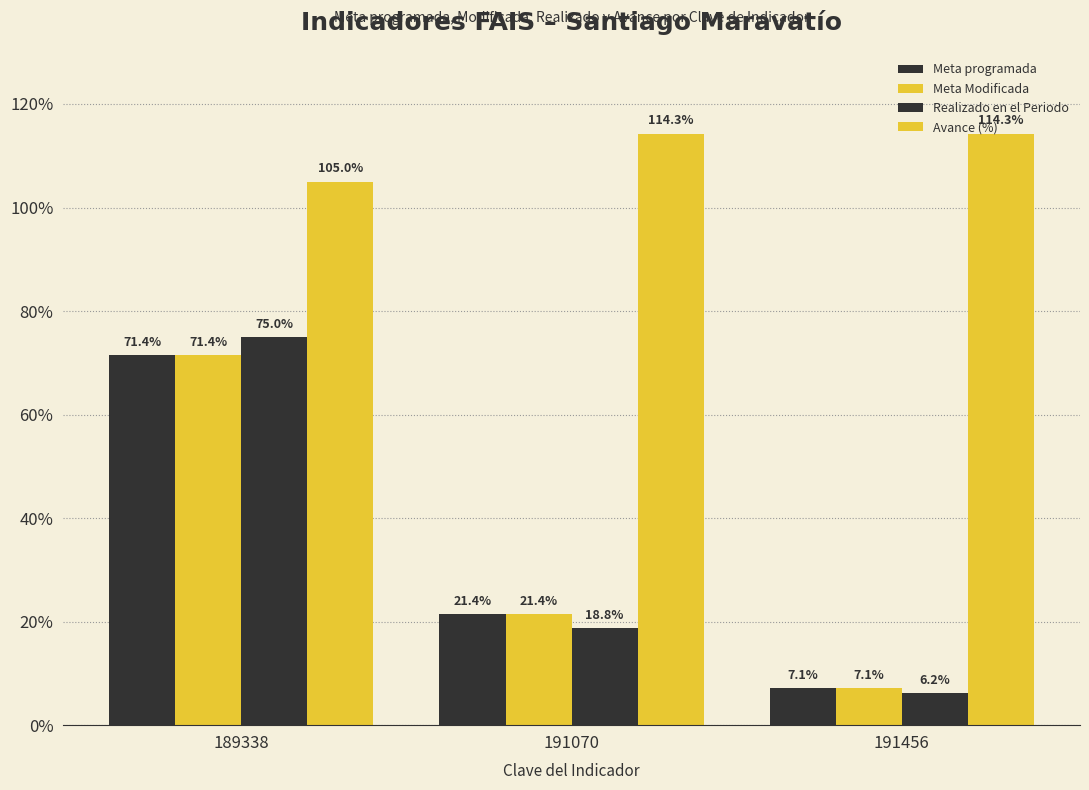

Which has a higher value, 189338 or 191456?

189338